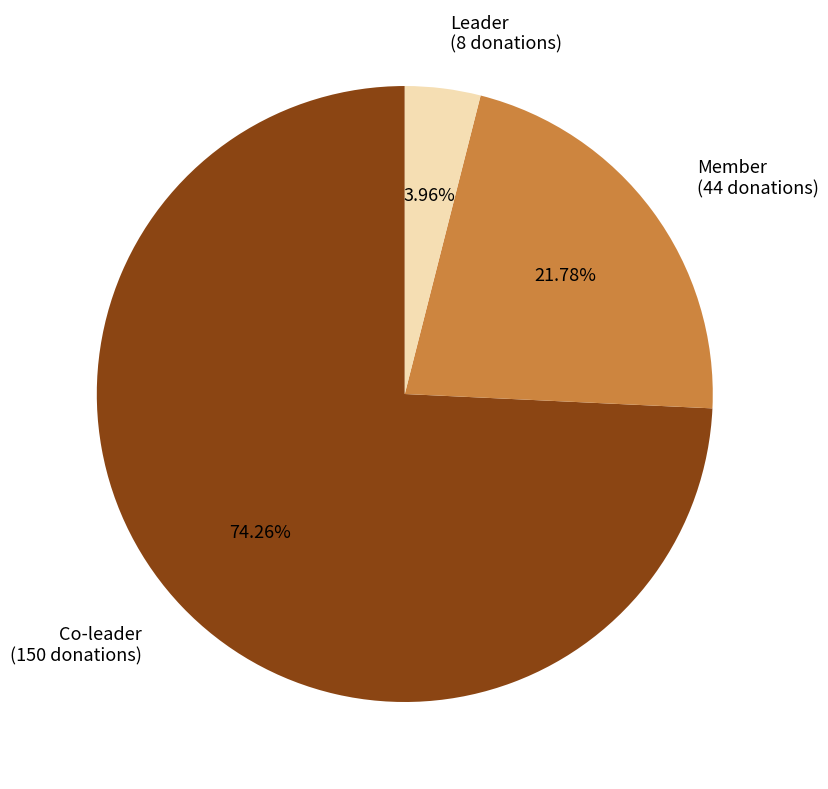

Which slice is the largest?

Co-leader